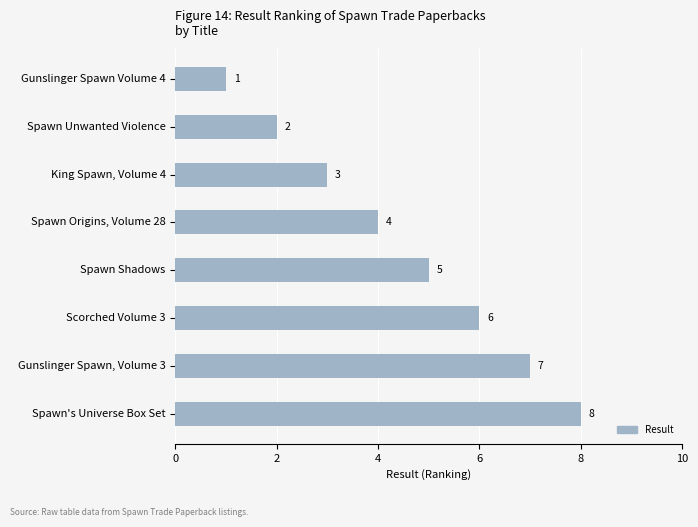

What is the difference between the second highest and second lowest values?

5